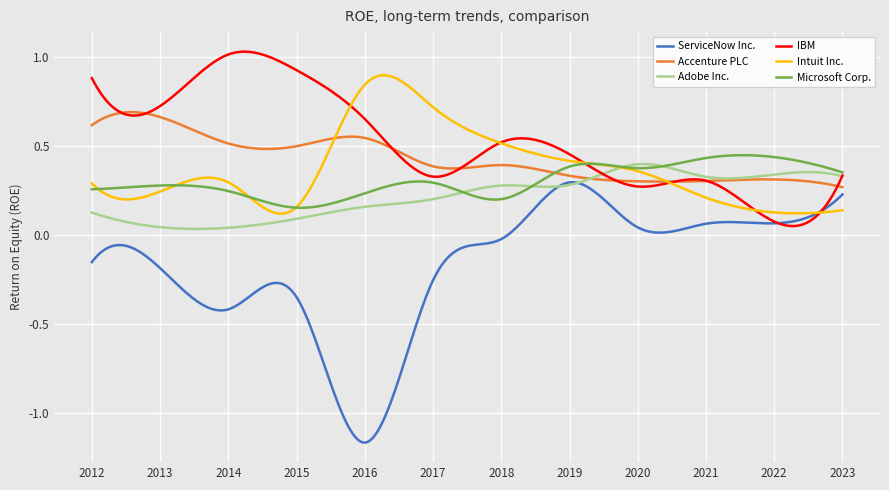

List the series in order of their peak value, lowest first.

ServiceNow Inc., Adobe Inc., Microsoft Corp., Accenture PLC, Intuit Inc., IBM